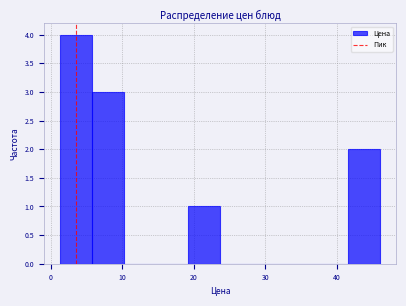

Reading left to right, list every bar in this chart as the range it spans on the x-axis followed by its height. Neither the bar edges nor the heights are printed on the chart, so give them approximately, as read against the axes.

1 to 6: 4
6 to 10: 3
10 to 15: 0
15 to 19: 0
19 to 24: 1
24 to 28: 0
28 to 33: 0
33 to 37: 0
37 to 42: 0
42 to 46: 2